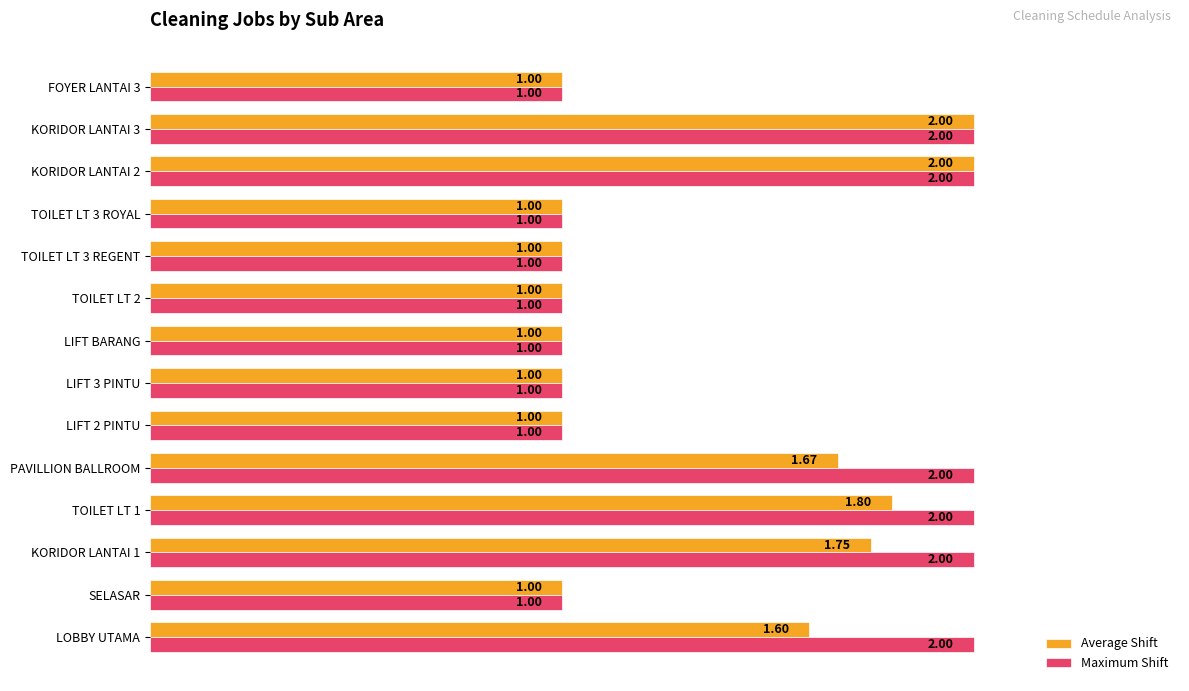

How many distinct data groups are displayed?

2